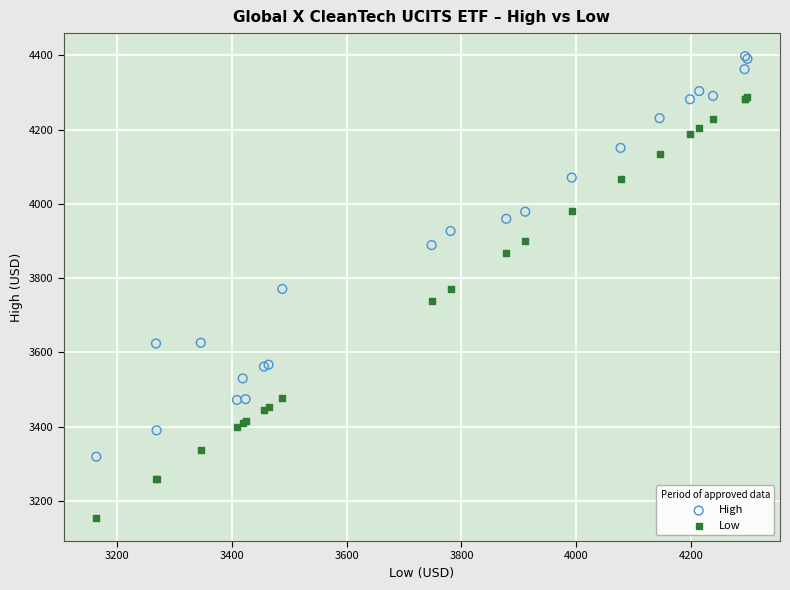

Which series contains the highest Y value?

High